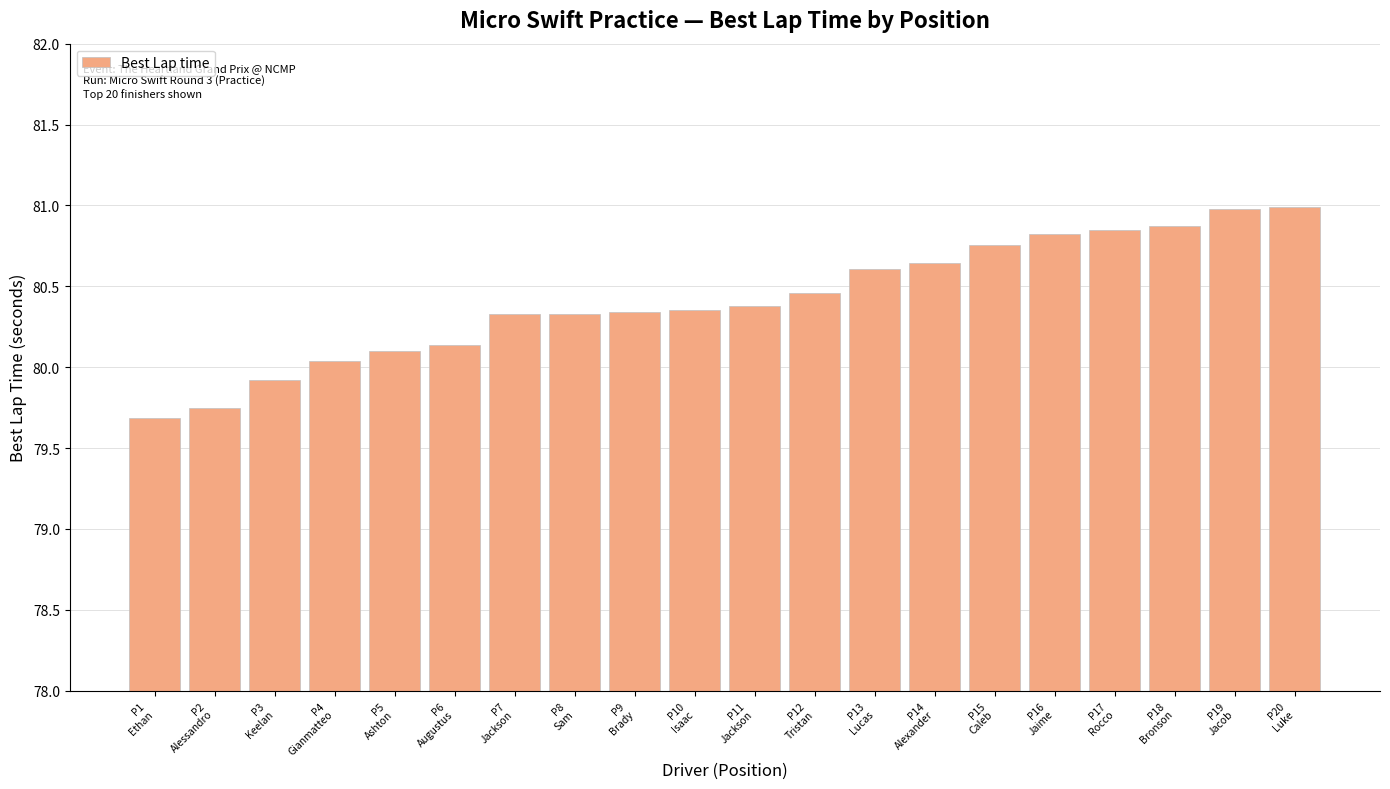

What is the label of the 9th bar from the left?

P9
Brady